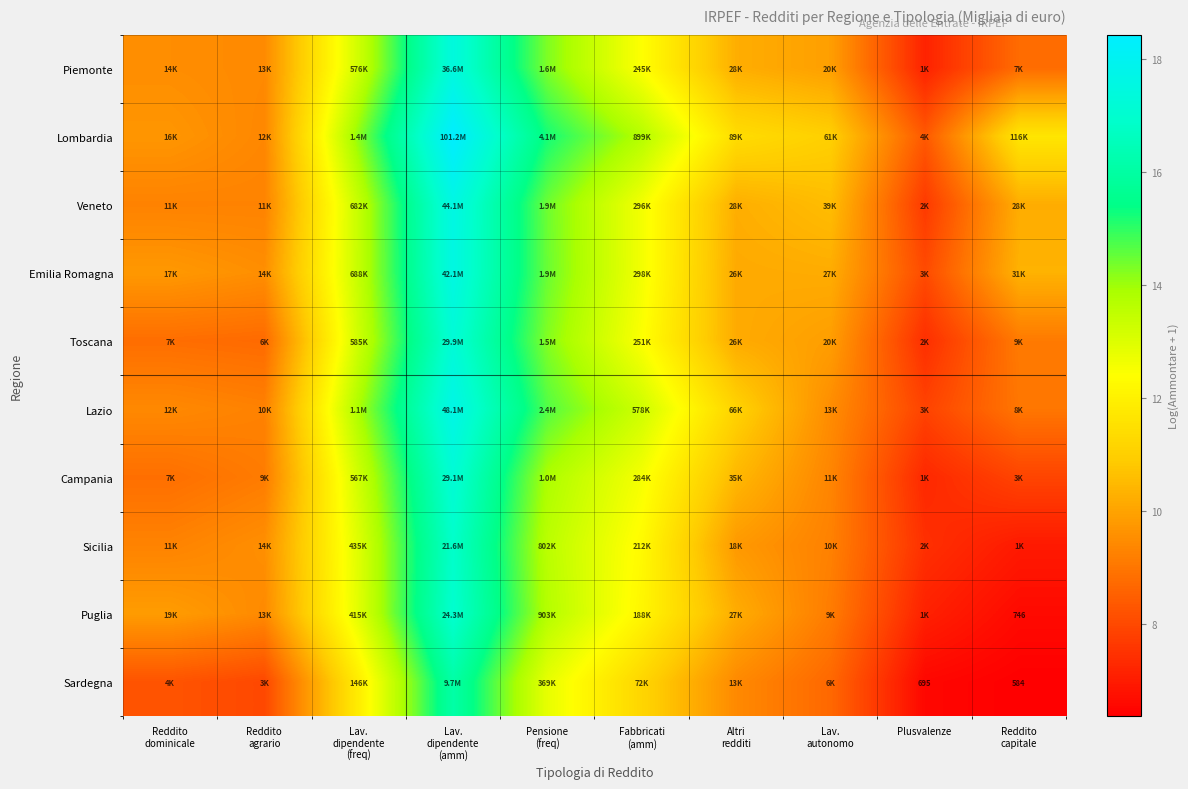

The Piemonte series shows 8.2 at Pensione (freq). True or false?

False